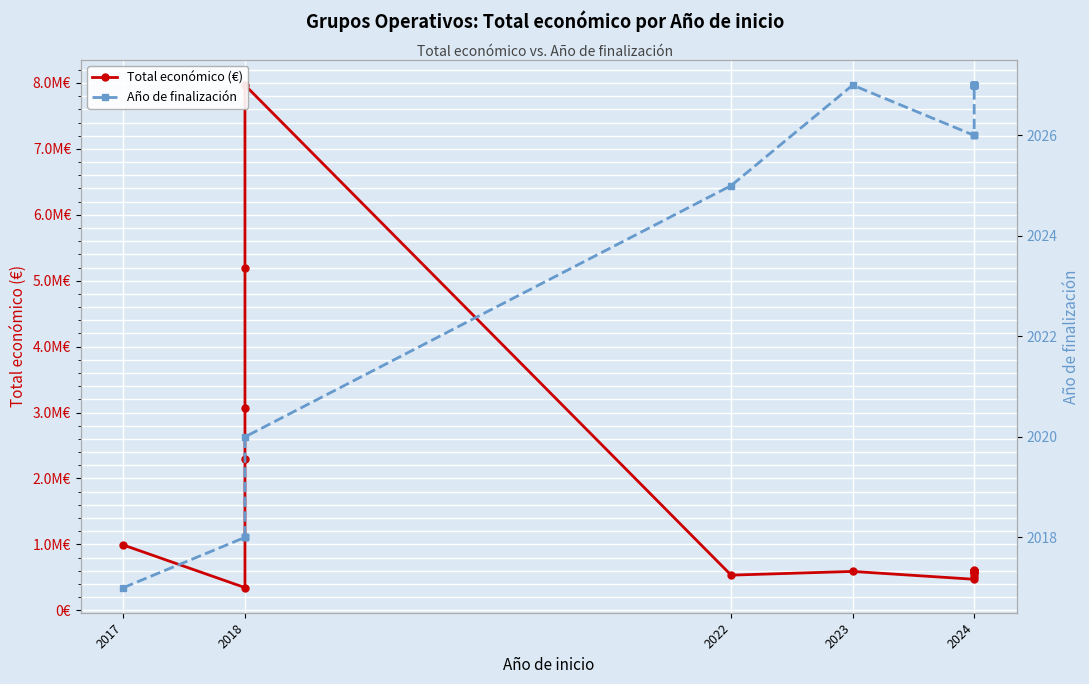

What is the difference between the maximum and second lowest values in the Año de finalización series?

9